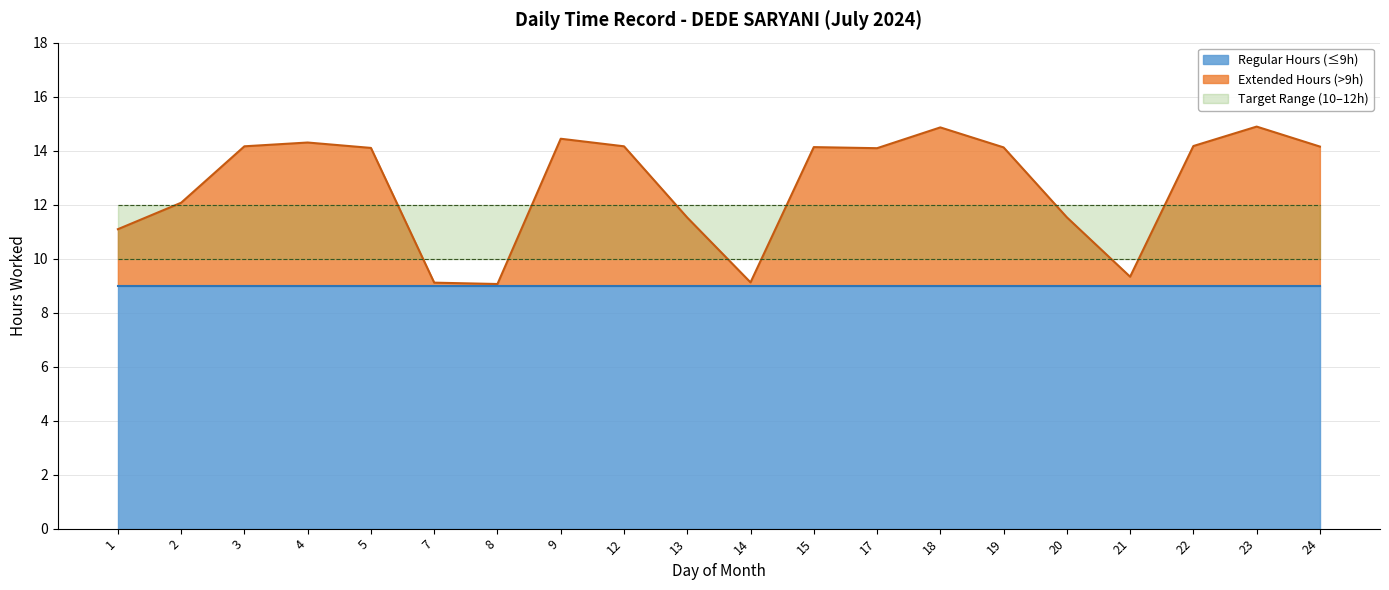

What is the ratio of the value at 7 to the value at 18?

0.6